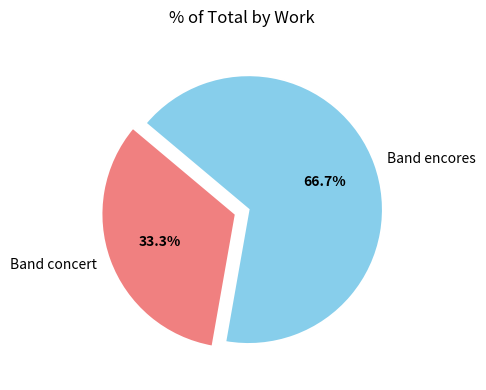

To the nearest percent, what percentage of the pie is Band encores?

67%